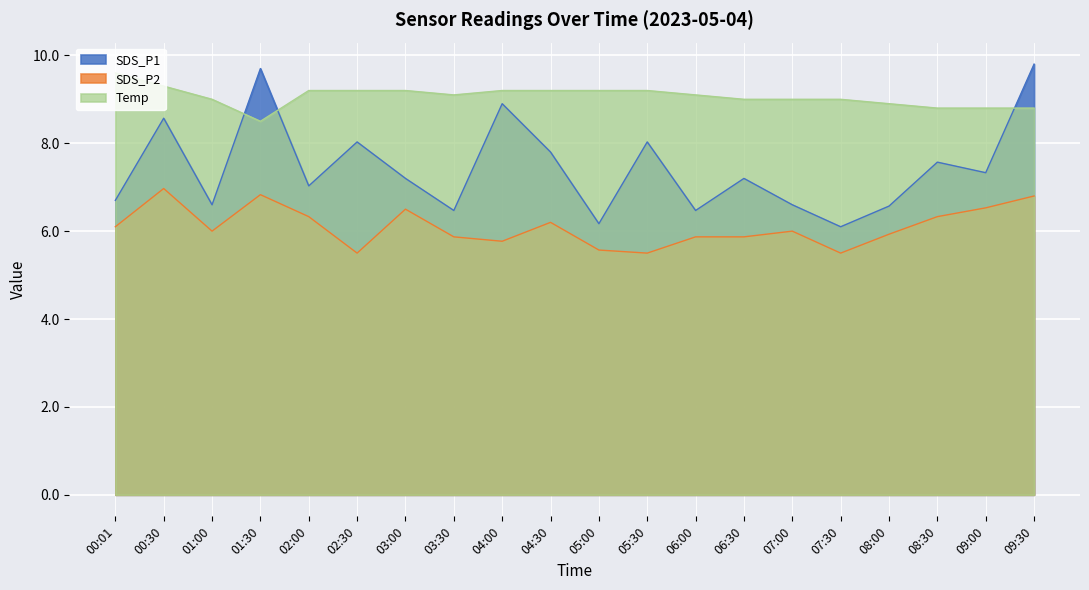

How many lines are shown in the chart?

3